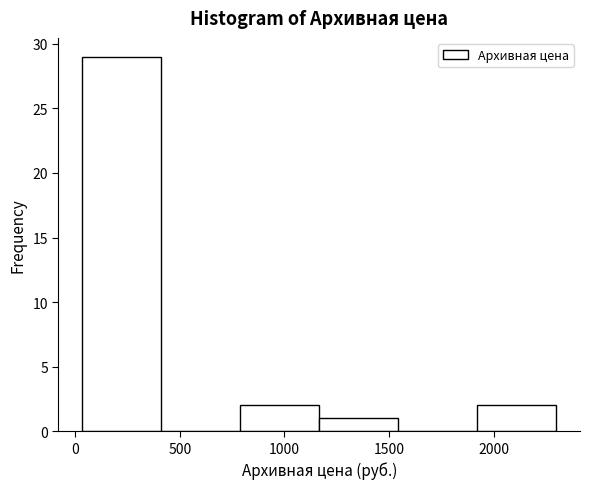

Reading left to right, list every bar in this chart as the range it spans on the x-axis followed by its height. Neither the bar edges nor the heights are printed on the chart, so give them approximately, as read against the axes.

50 to 400: 29
400 to 800: 0
800 to 1150: 2
1150 to 1550: 1
1550 to 1900: 0
1900 to 2300: 2